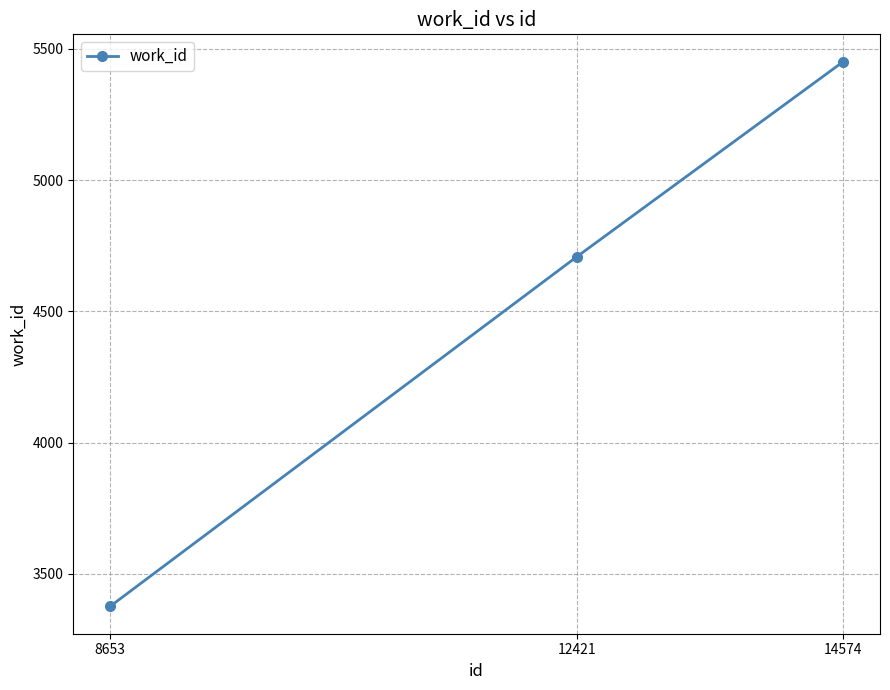

Which has a higher value, 8653 or 12421?

12421